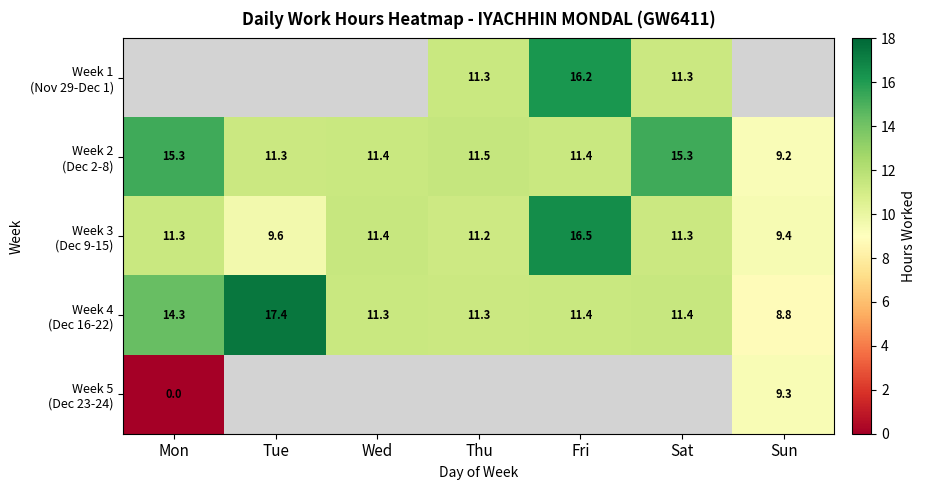

How many data points in Week 3 (Dec 9-15) are above 11?

5